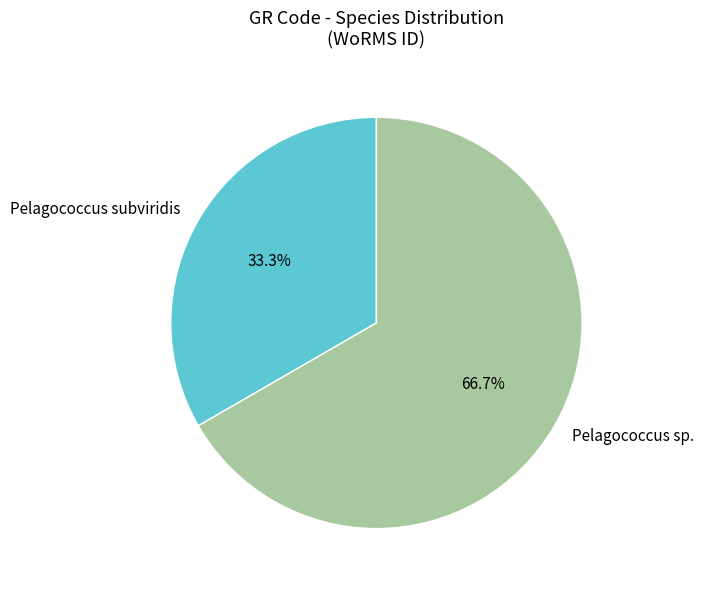

Rank the categories by value from lowest to highest.

Pelagococcus subviridis, Pelagococcus sp.